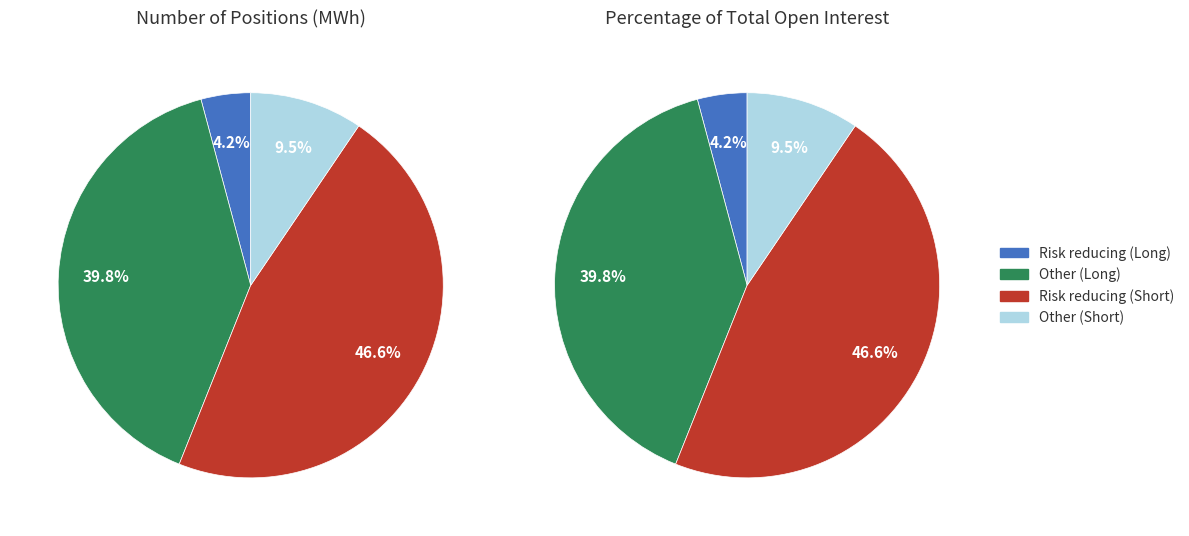

Does Other (Long) account for over 50% of the chart?

No